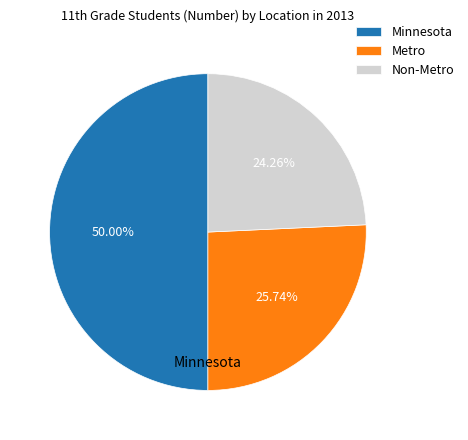

What is the largest slice in the pie chart?

Minnesota